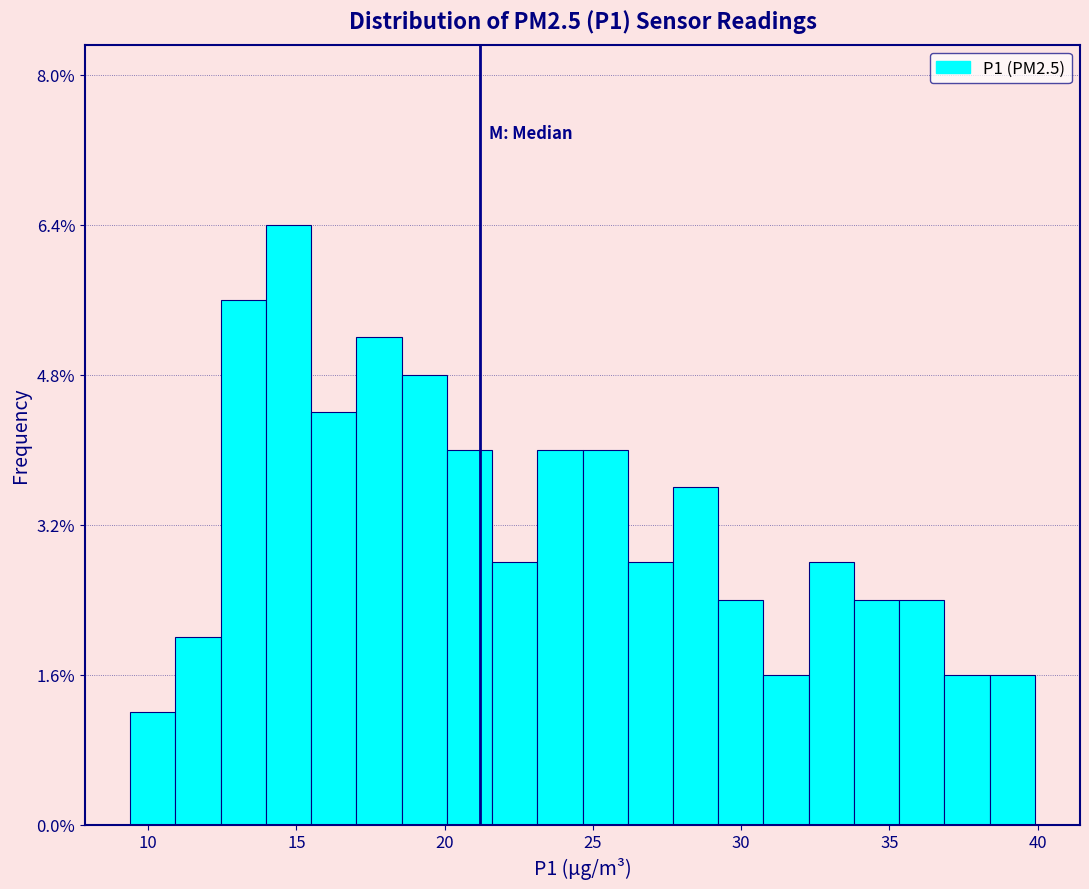

Read against the x-axis, roughly where is the centre of the tallest bar?

14.5